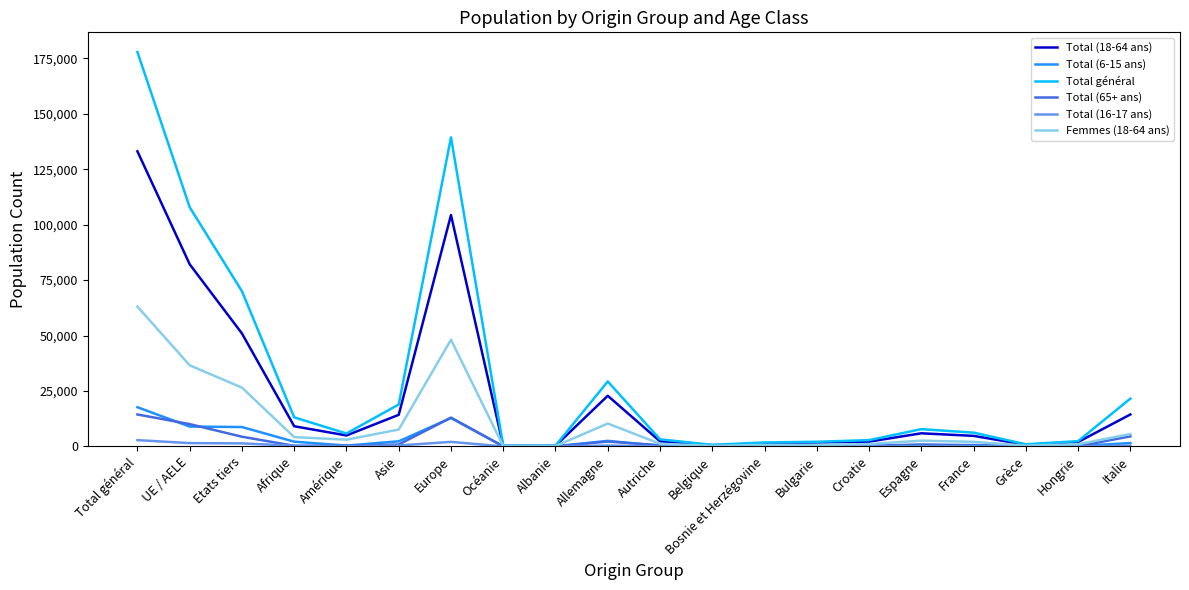

Which series has the largest range (max minus min)?

Total général